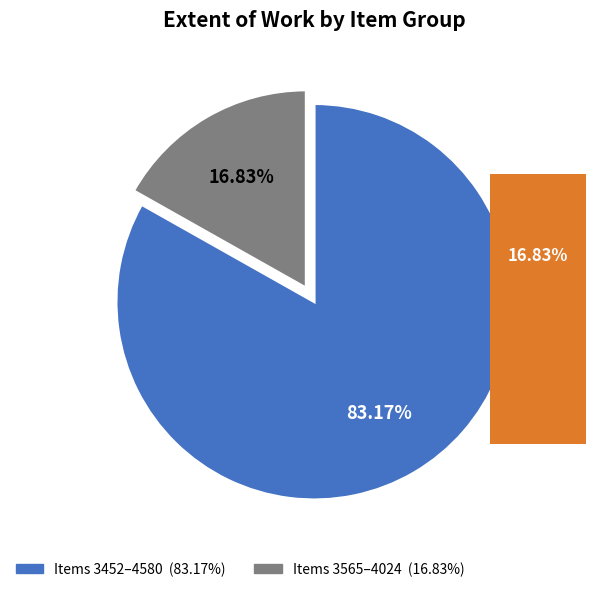

How many segments does this pie chart have?

2